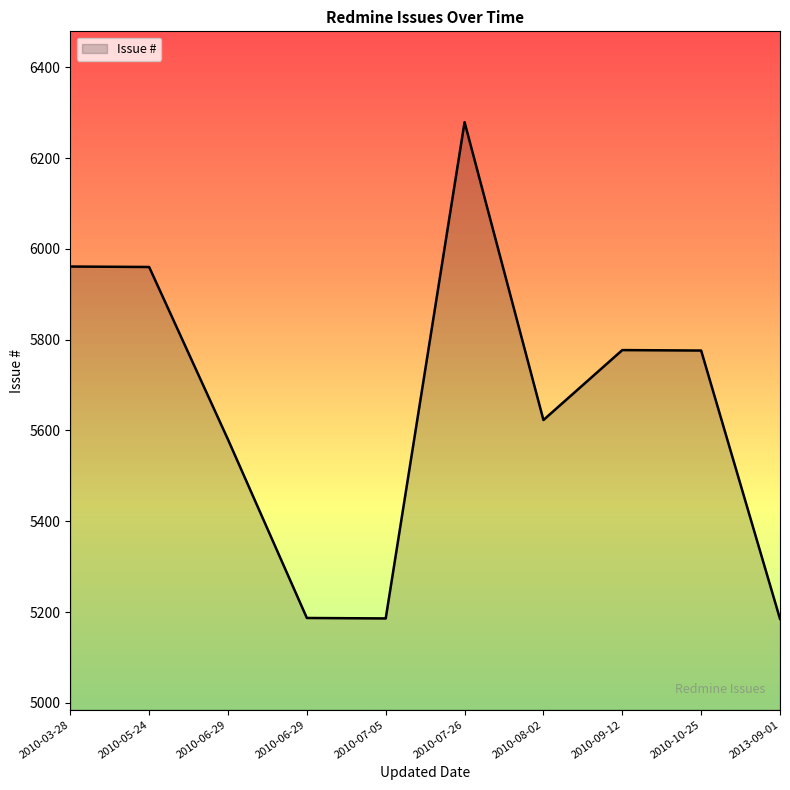

List the labels in order of value, smallest first.

2013-09-01, 2010-07-05, 2010-06-29, 2010-06-29, 2010-08-02, 2010-10-25, 2010-09-12, 2010-05-24, 2010-03-28, 2010-07-26